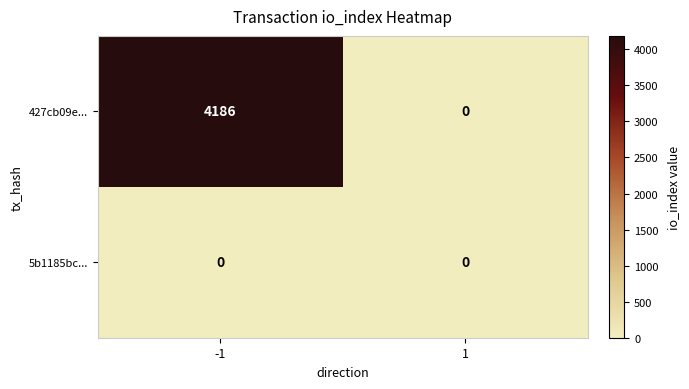

Reading left to right, what are all the values shown in this chart?

427cb09e...: 4186	0
5b1185bc...: 0	0